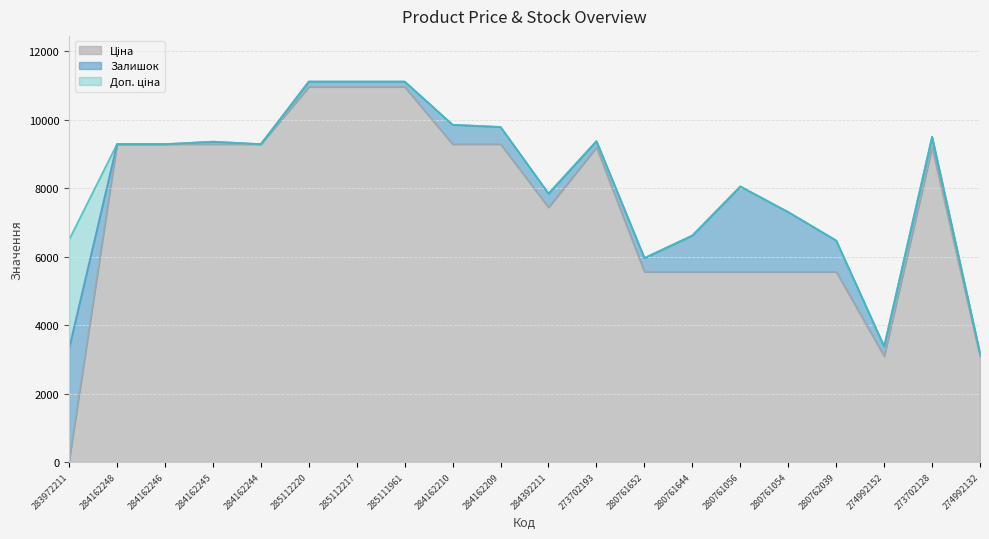

At which category does Ціна reach its first local valley?

284392211